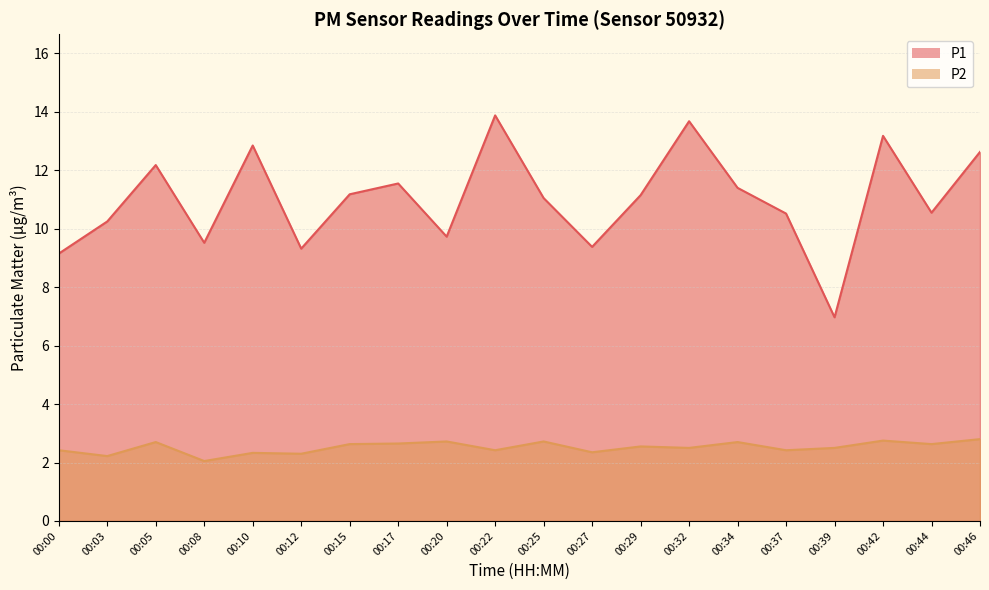

The value of P2 at 00:25 is 2.7. True or false?

True